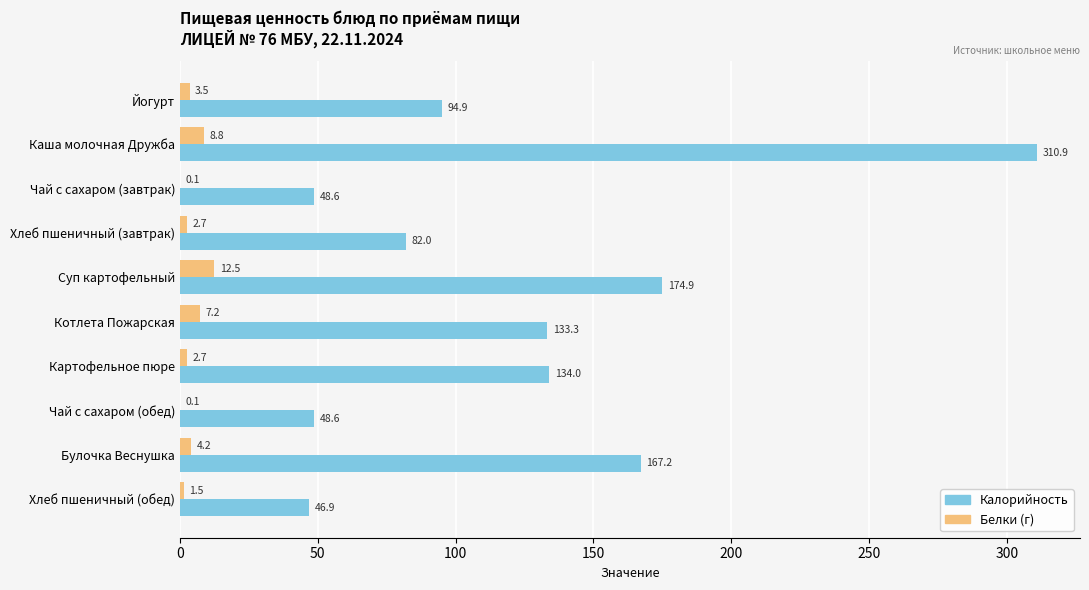

Between Йогурт and Картофельное пюре, which series saw the biggest shift?

Калорийность